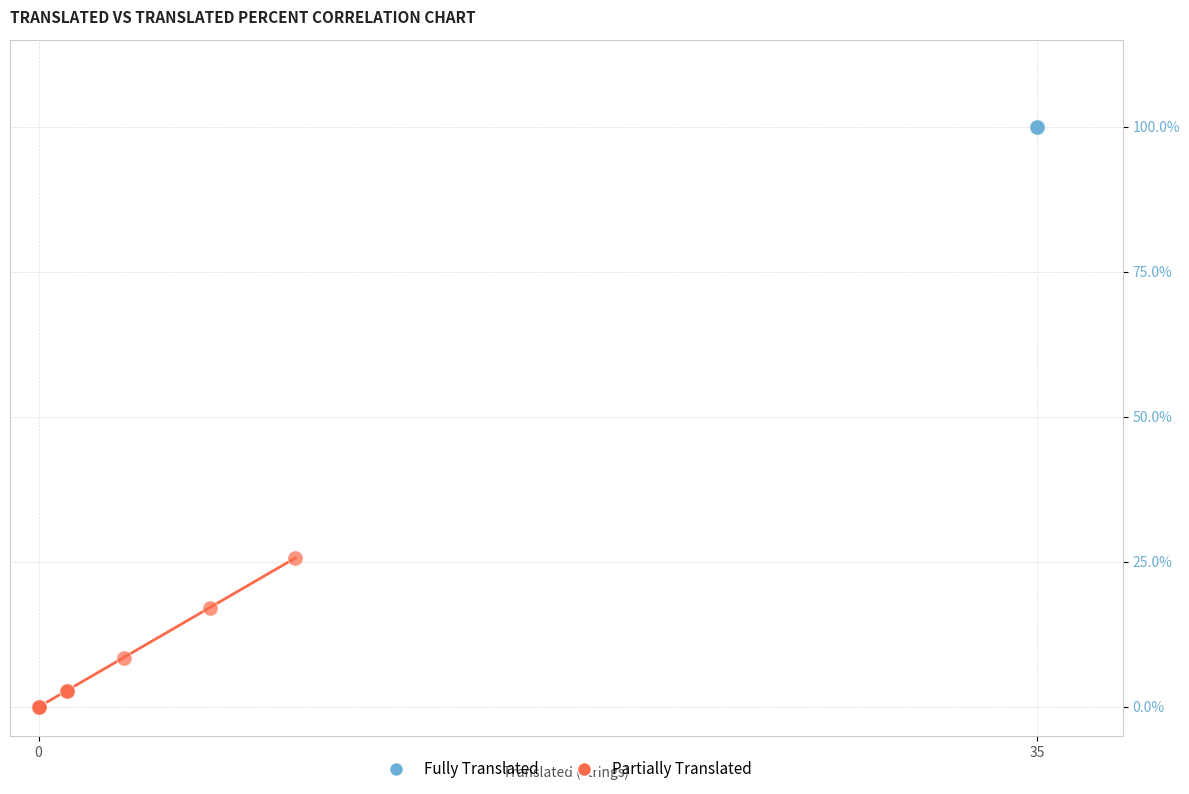

Which series reaches the minimum Y coordinate?

Partially Translated